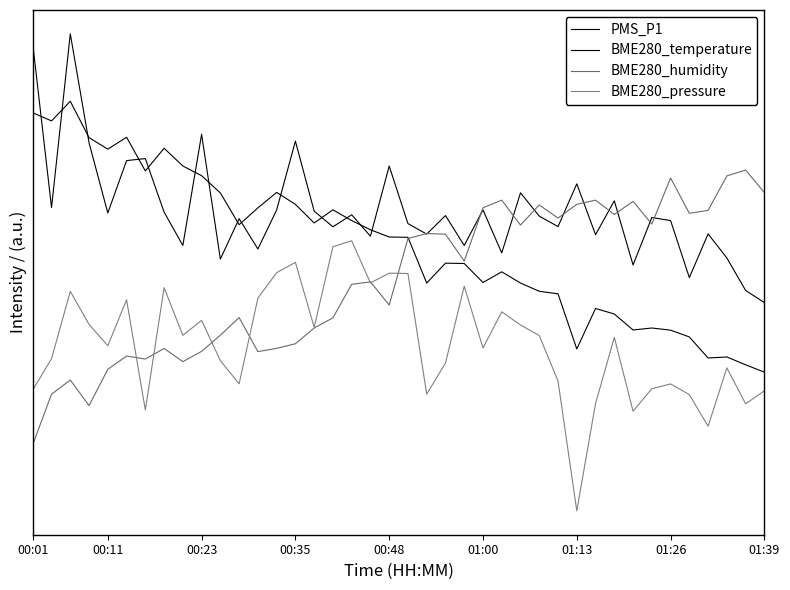

List the series in order of their peak value, highest first.

PMS_P1, BME280_temperature, BME280_humidity, BME280_pressure